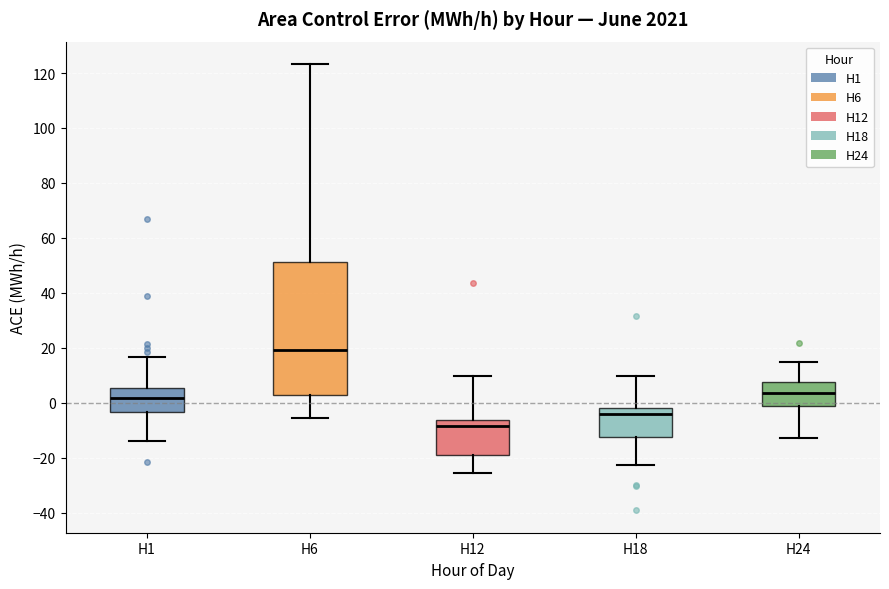

Where is the lower edge of the box for H6 on the y-axis? The values are not printed on the chart, so give them approximately, as read against the axis.

2